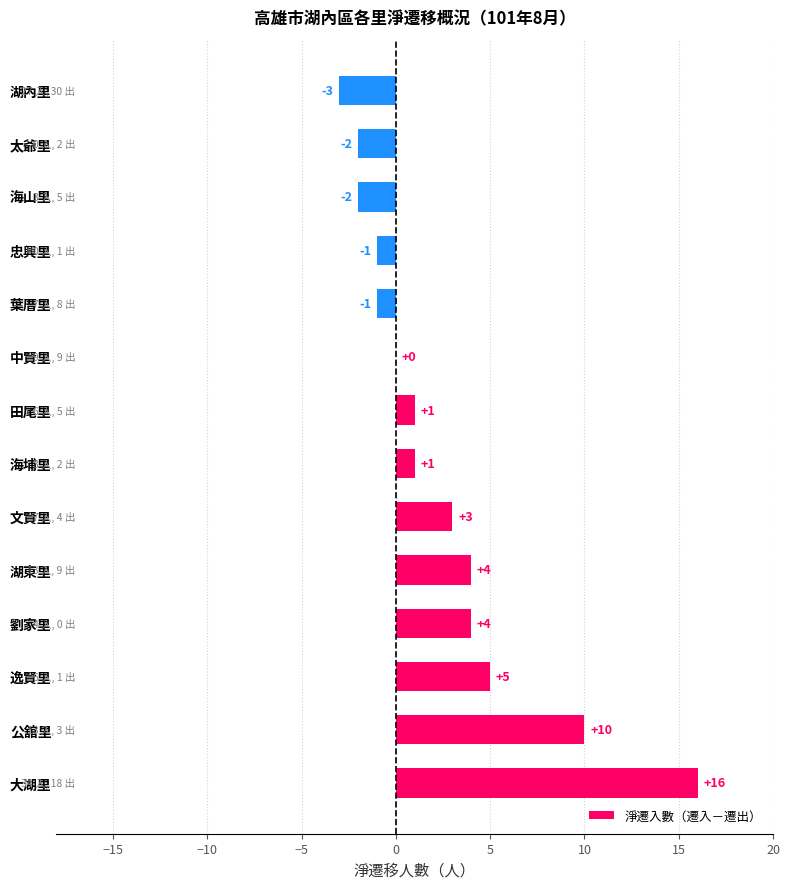

Reading bottom to top, transcribe all the data shown in this chart.

大湖里=16	公舘里=10	逸賢里=5	劉家里=4	湖東里=4	文賢里=3	海埔里=1	田尾里=1	中賢里=0	葉厝里=-1	忠興里=-1	海山里=-2	太爺里=-2	湖內里=-3